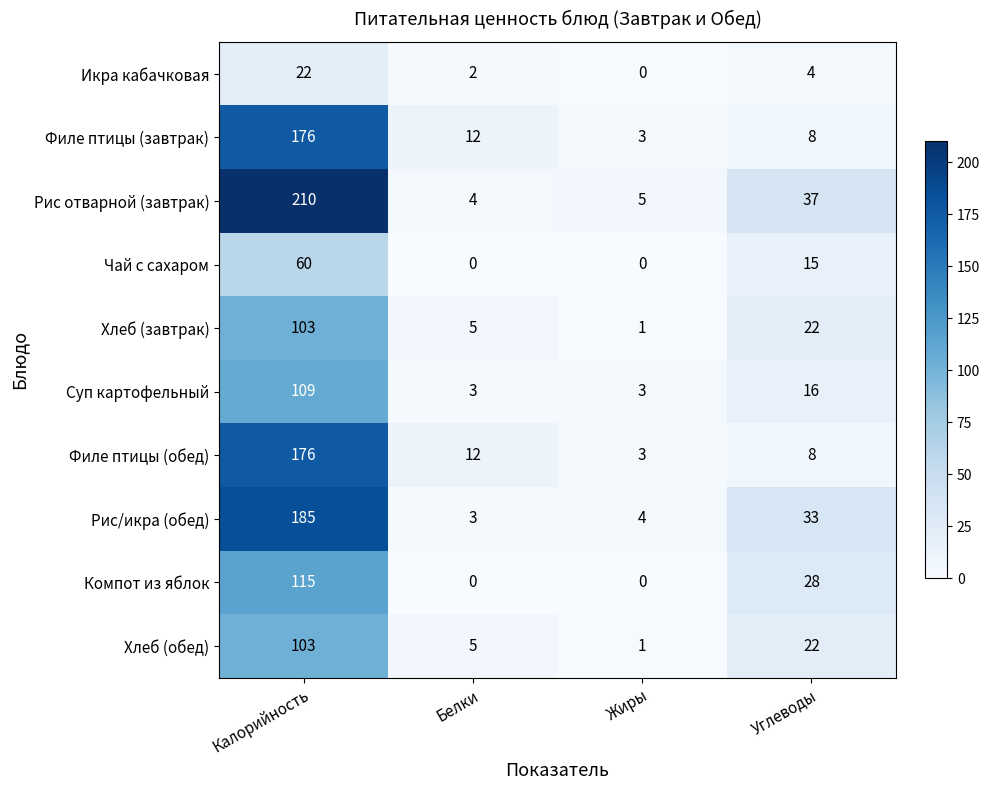

What is the sum of the Хлеб (обед) values at Углеводы and Калорийность?

125